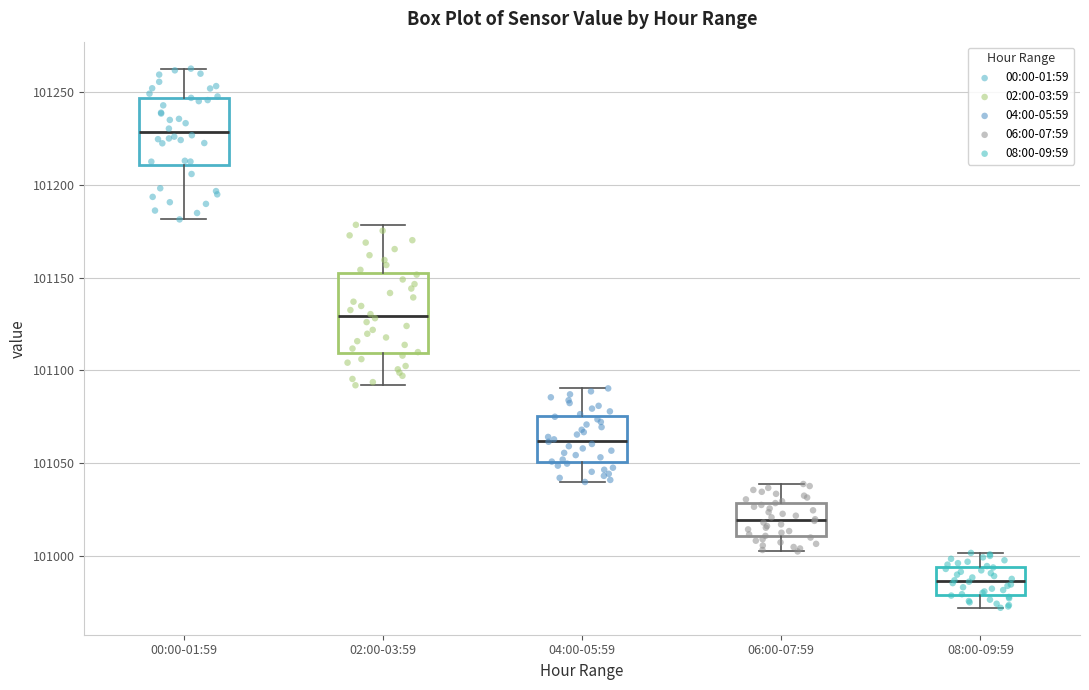

Where does the median line of the box for 00:00-01:59 sit on the y-axis? The values are not printed on the chart, so give them approximately, as read against the axis.

101230